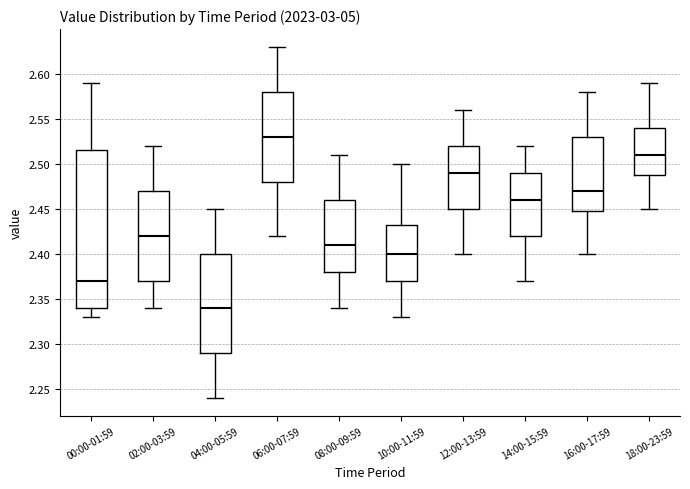

Reading left to right, read every box against the y-axis: the position of its median line, the range the box covers, and the ends of its whiskers. The values are not printed on the chart, so give them approximately, as read against the axis.

00:00-01:59: median 2.370, box 2.340 to 2.515, whiskers 2.330 to 2.590
02:00-03:59: median 2.420, box 2.370 to 2.470, whiskers 2.340 to 2.520
04:00-05:59: median 2.340, box 2.290 to 2.400, whiskers 2.240 to 2.450
06:00-07:59: median 2.530, box 2.480 to 2.580, whiskers 2.420 to 2.630
08:00-09:59: median 2.410, box 2.380 to 2.460, whiskers 2.340 to 2.510
10:00-11:59: median 2.400, box 2.370 to 2.435, whiskers 2.330 to 2.500
12:00-13:59: median 2.490, box 2.450 to 2.520, whiskers 2.400 to 2.560
14:00-15:59: median 2.460, box 2.420 to 2.490, whiskers 2.370 to 2.520
16:00-17:59: median 2.470, box 2.450 to 2.530, whiskers 2.400 to 2.580
18:00-23:59: median 2.510, box 2.490 to 2.540, whiskers 2.450 to 2.590